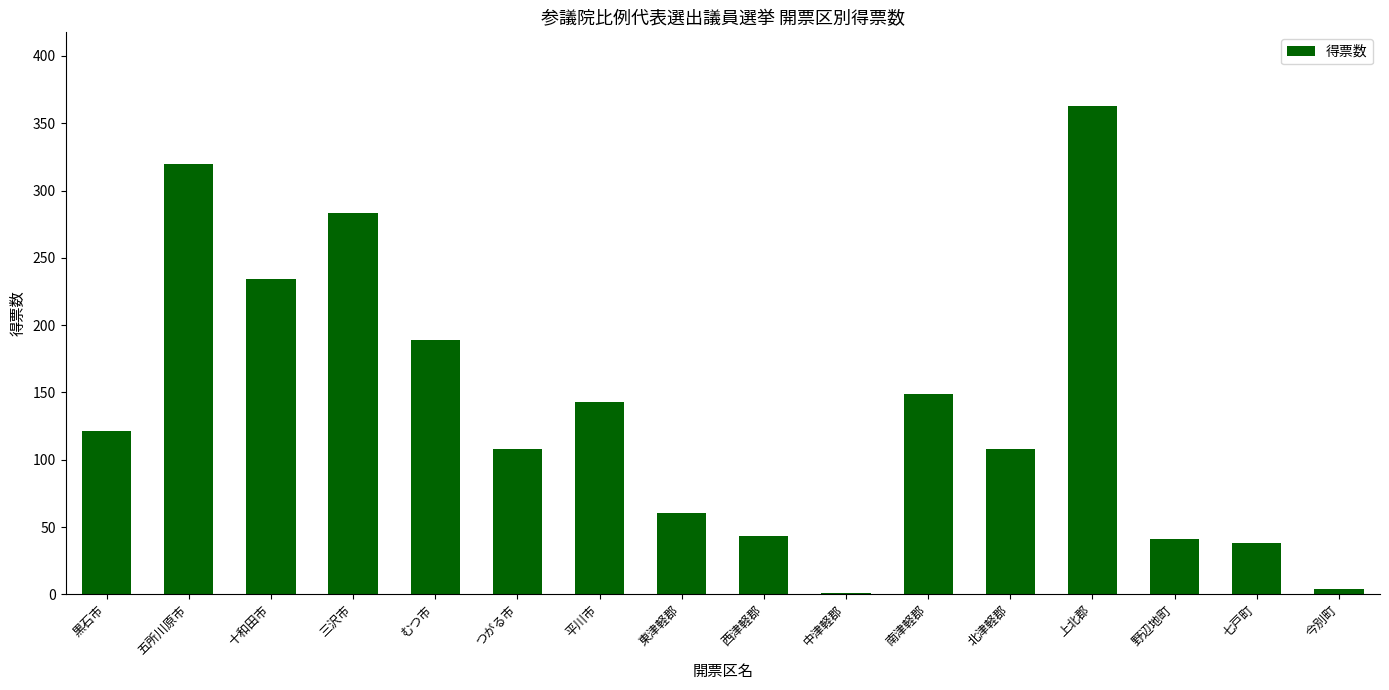

What is the sum of the values at むつ市 and 三沢市?

472.0